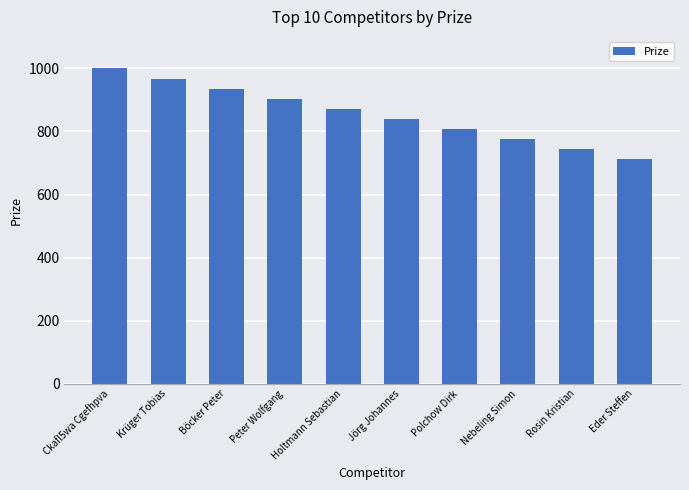

Between Böcker Peter and Polchow Dirk, which is larger?

Böcker Peter